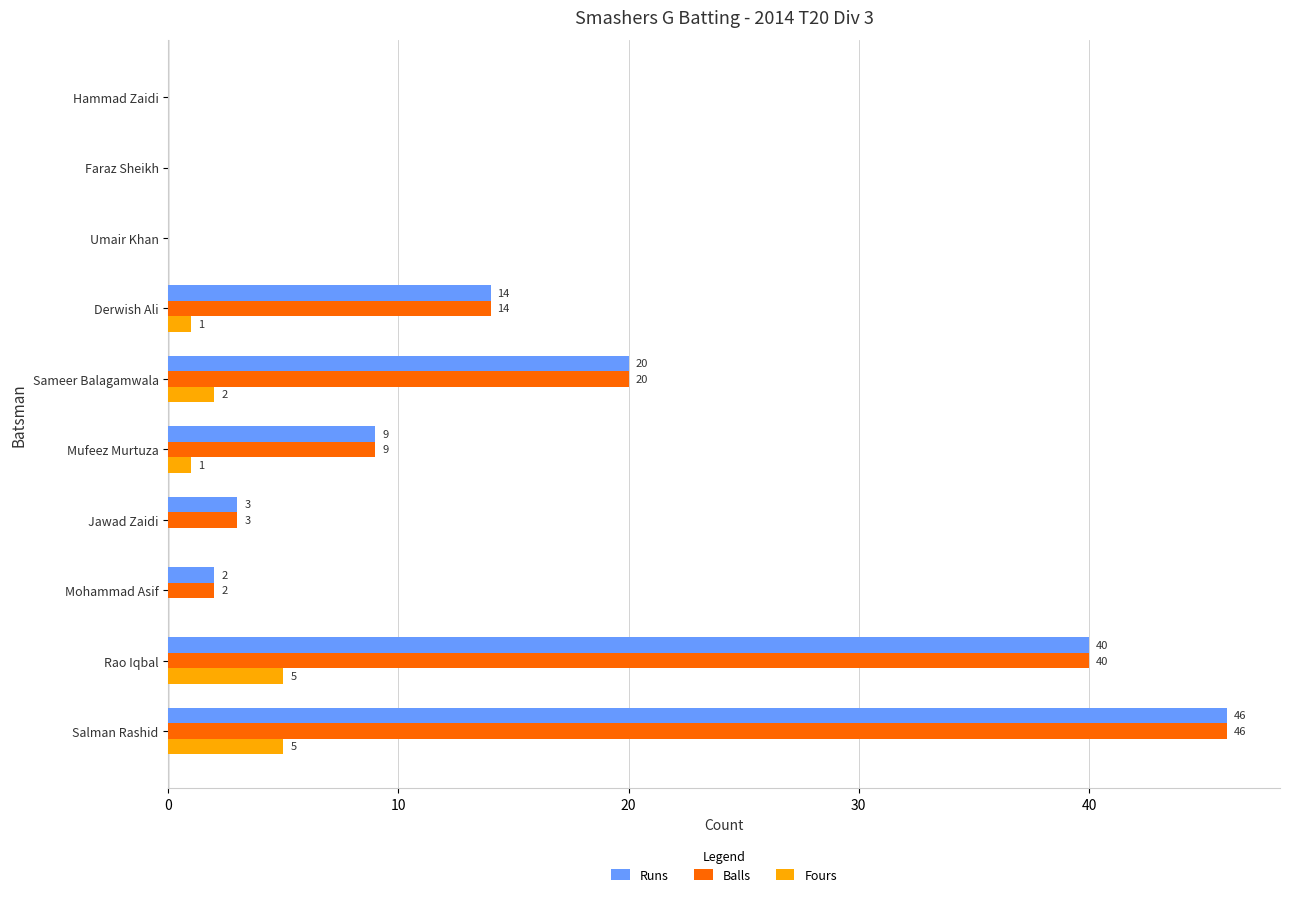

Is it true that Runs equals 17 at Salman Rashid?

False